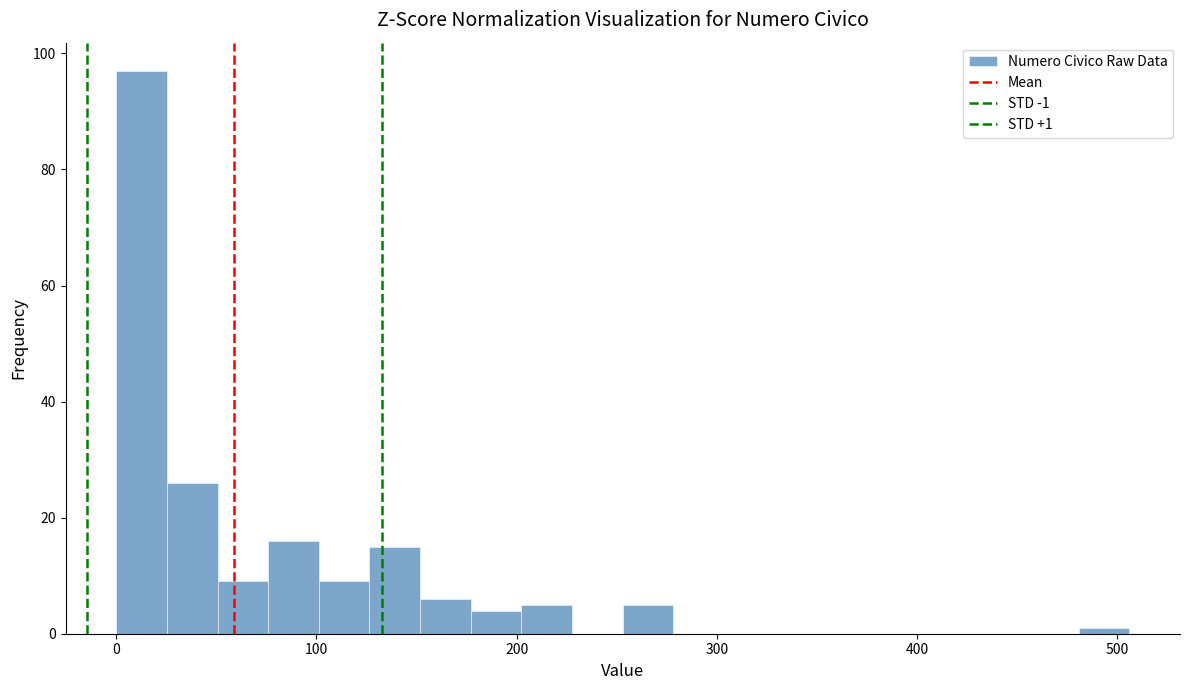

Read against the x-axis, roughly where is the centre of the tallest bar?

10